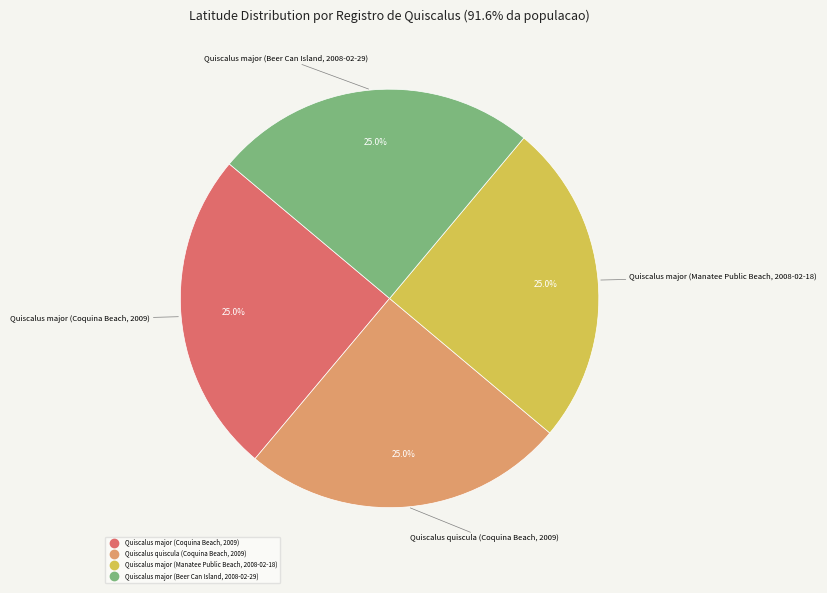

Is it true that Quiscalus quiscula (Coquina Beach, 2009) is 25% of the pie?

True